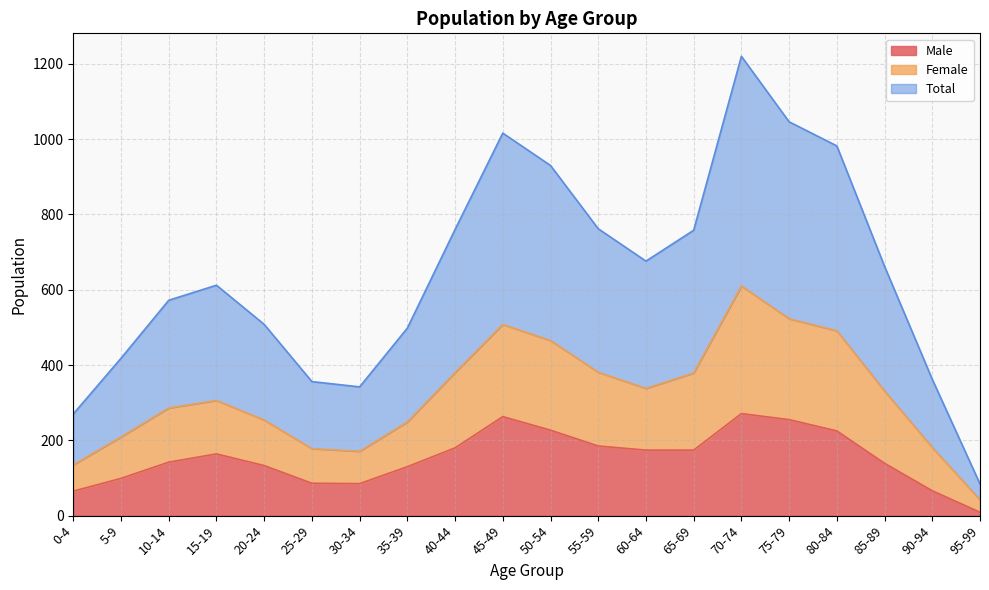

Does the chart display data point markers on the line(s)?

No